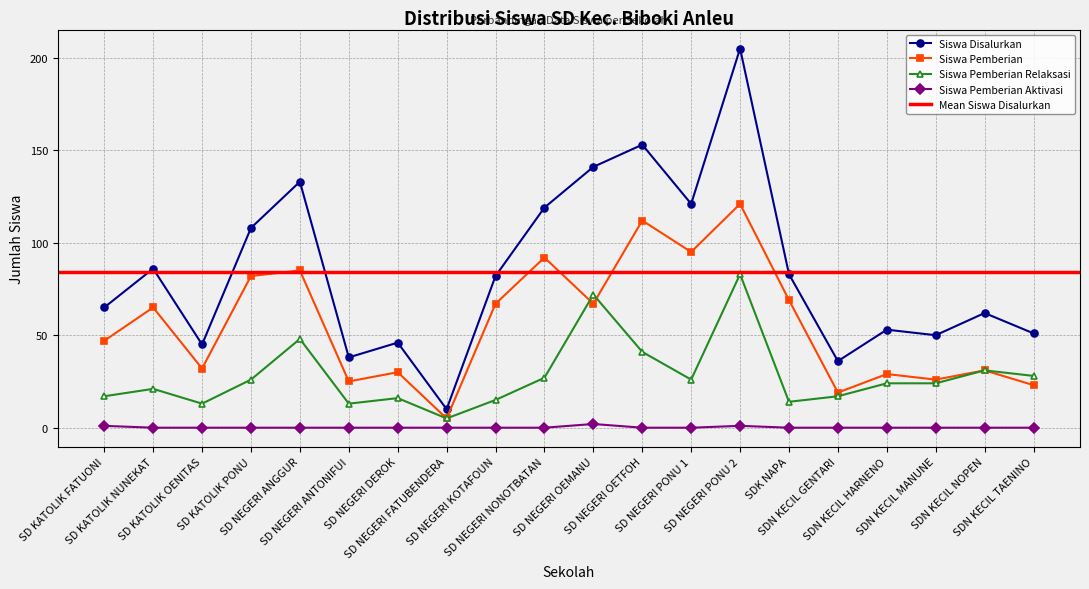

Reading left to right, what are all the values shown in this chart?

Siswa Disalurkan: 65	86	45	108	133	38	46	10	82	119	141	153	121	205	83	36	53	50	62	51
Siswa Pemberian: 47	65	32	82	85	25	30	5	67	92	67	112	95	121	69	19	29	26	31	23
Siswa Pemberian Relaksasi: 17	21	13	26	48	13	16	5	15	27	72	41	26	83	14	17	24	24	31	28
Siswa Pemberian Aktivasi: 1	0	0	0	0	0	0	0	0	0	2	0	0	1	0	0	0	0	0	0